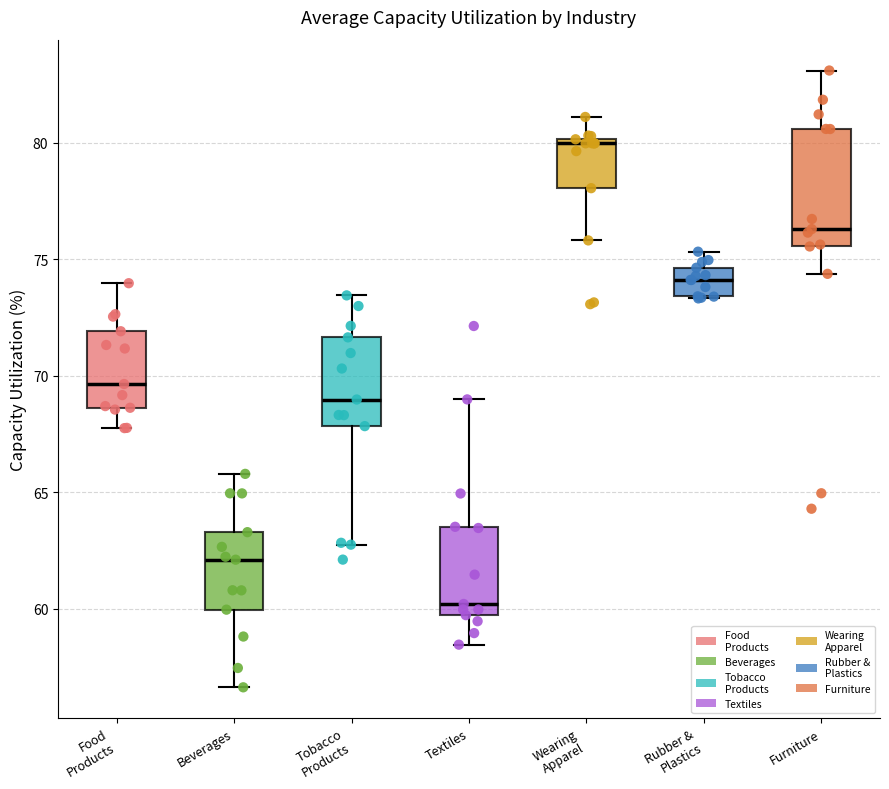

Comparing the boxes themselves (not the whiskers), which one is the tallest?

Furniture